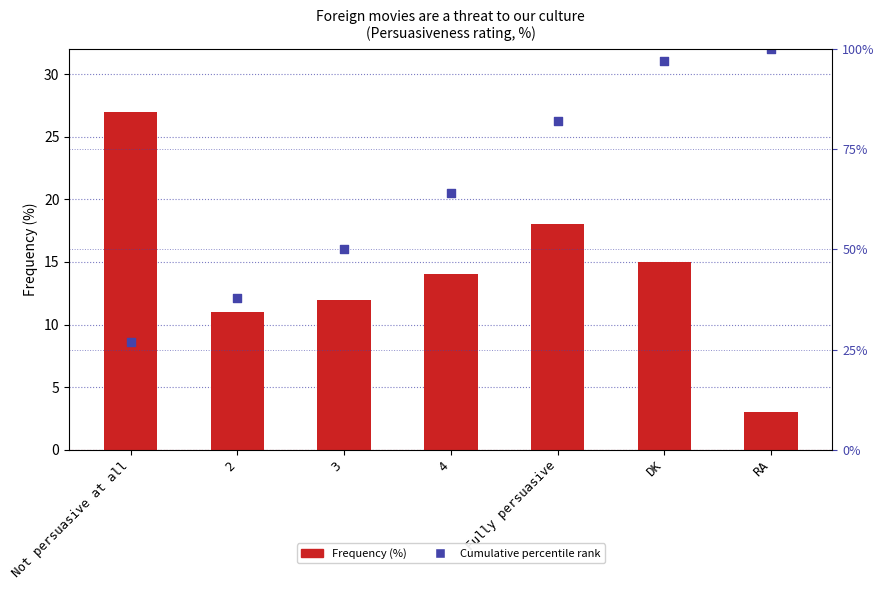

Between Not persuasive at all and 4, which is larger?

Not persuasive at all